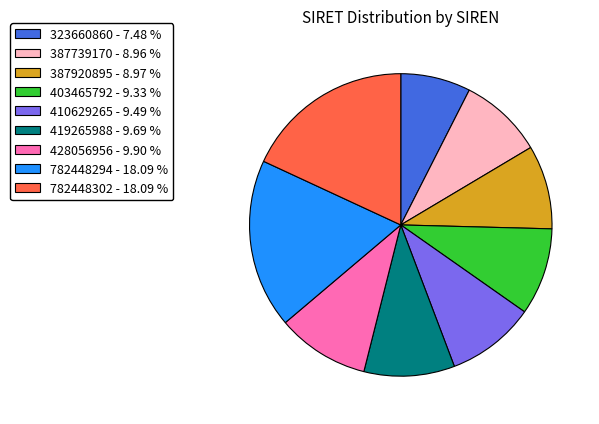

Approximately how many times larger is the value at 403465792 - 9.33 % compared to 387739170 - 8.96 %?

1.0